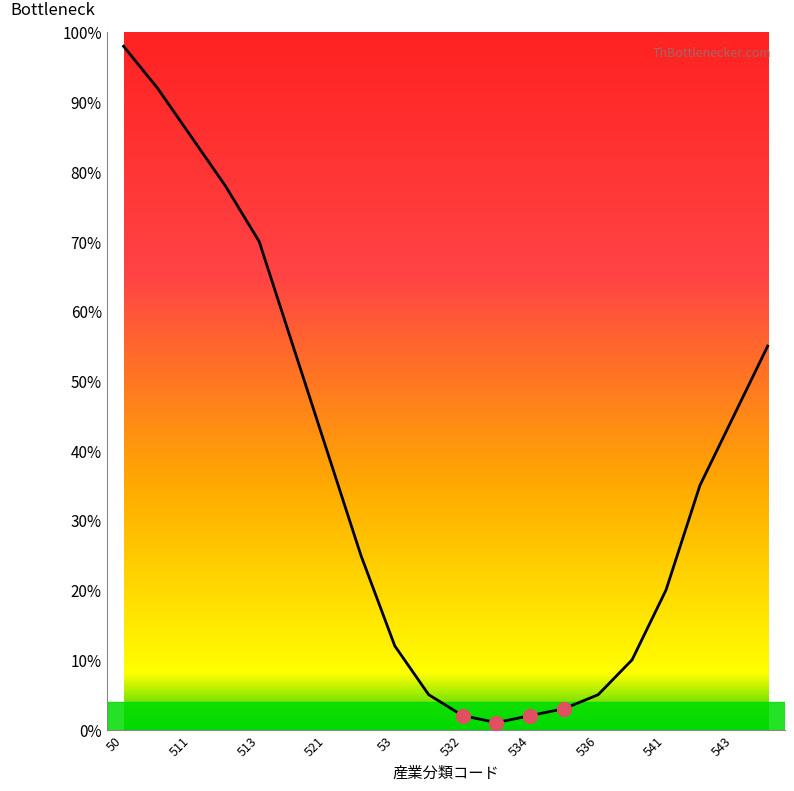

Count the number of categories in the chart.

20